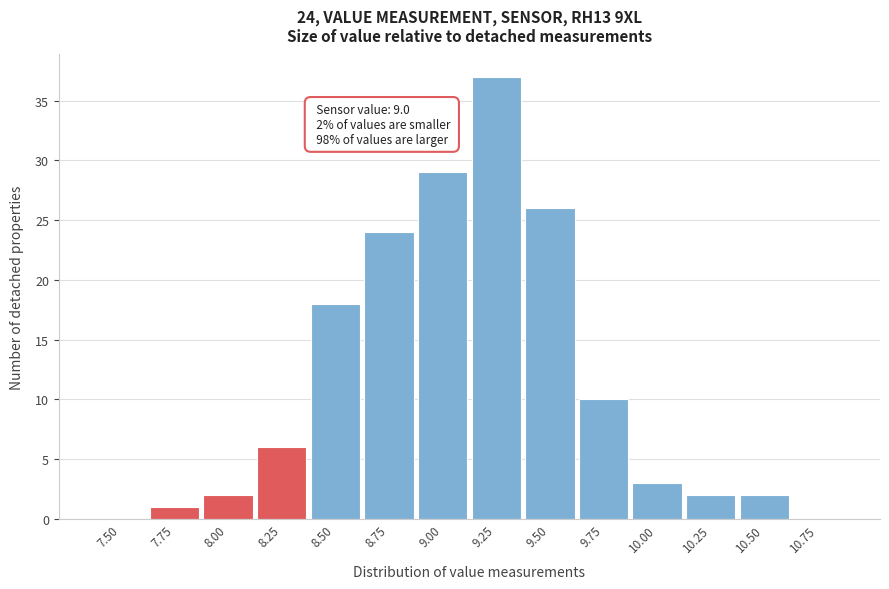

Reading right to left, transcribe all the data shown in this chart.

10.75=0	10.50=2	10.25=2	10.00=3	9.75=10	9.50=26	9.25=37	9.00=29	8.75=24	8.50=18	8.25=6	8.00=2	7.75=1	7.50=0